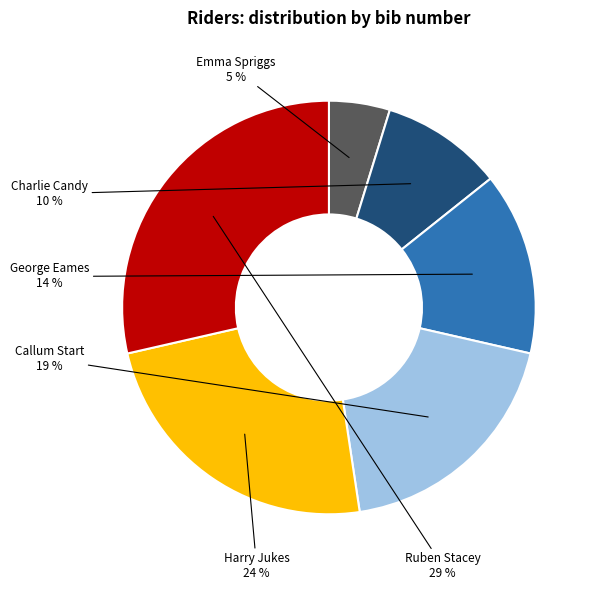

Rank the categories by value from lowest to highest.

Emma Spriggs, Charlie Candy, George Eames, Callum Start, Harry Jukes, Ruben Stacey